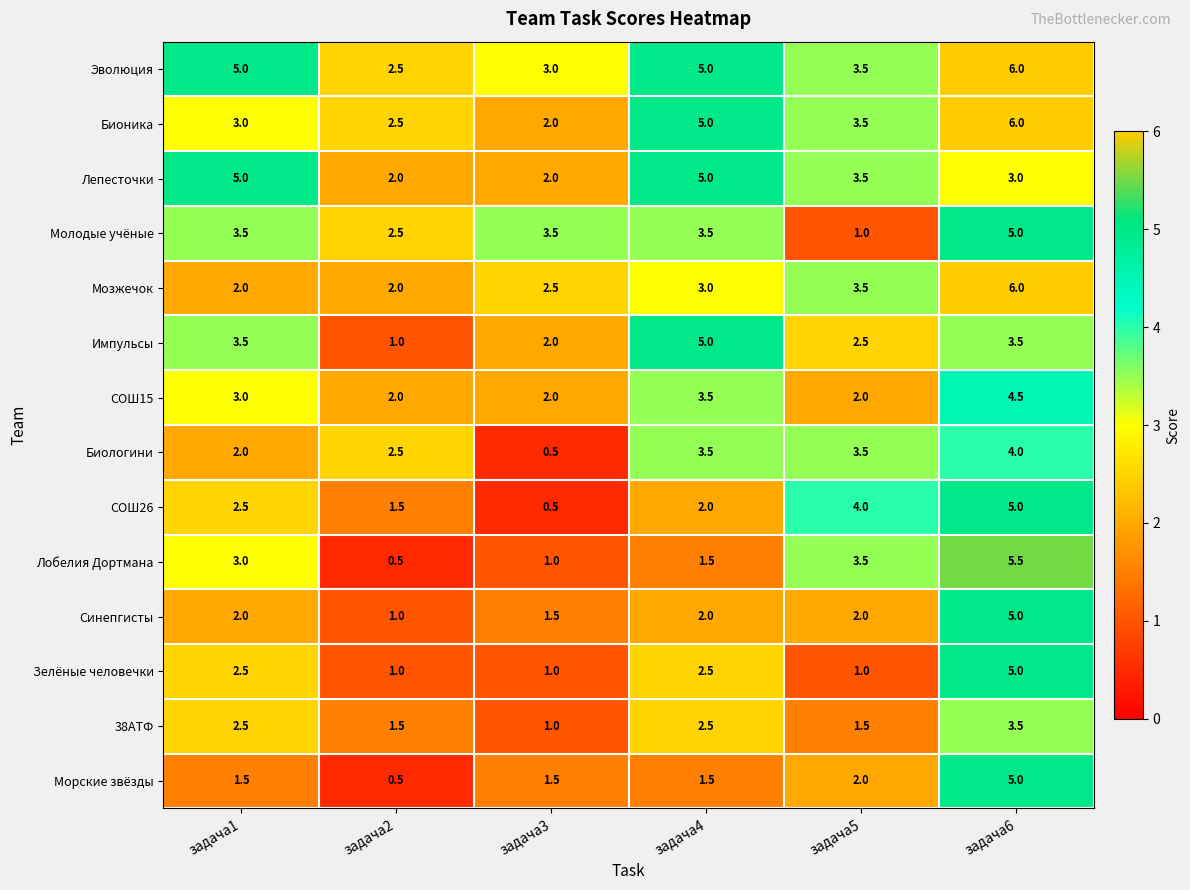

The СОШ15 series shows 3.0 at задача1. True or false?

True